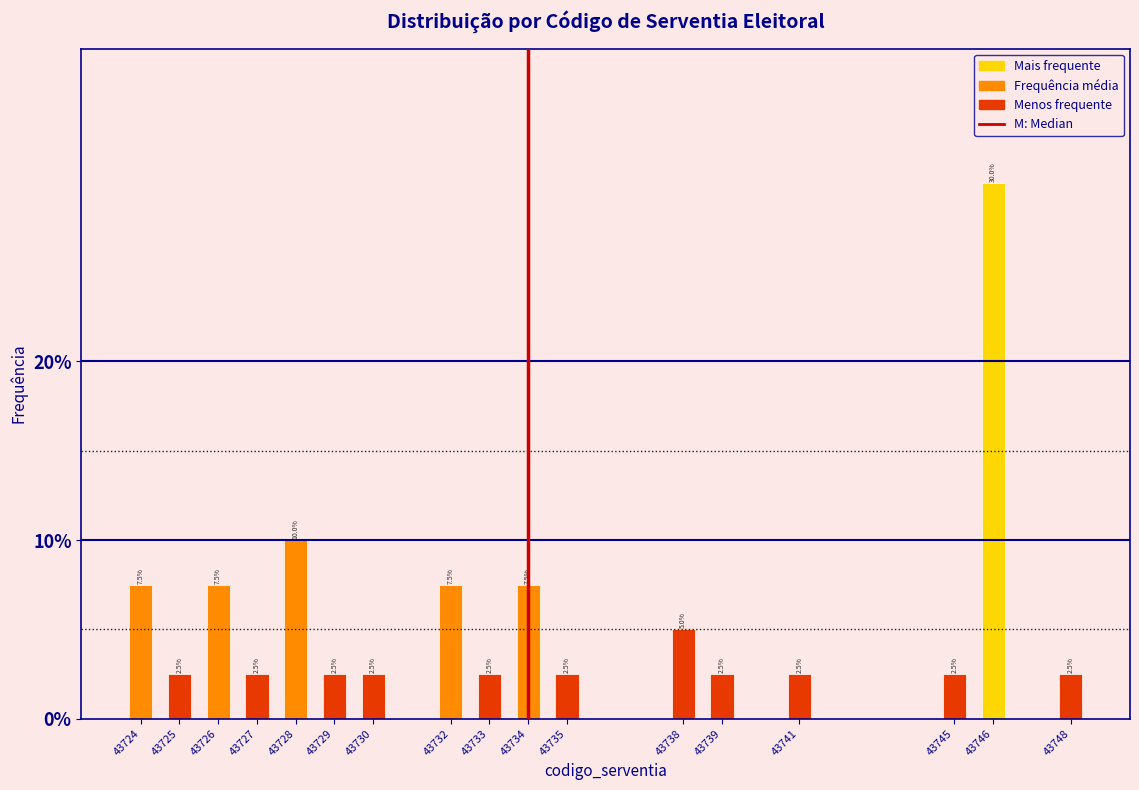

Reading left to right, what are all the values shown in this chart?

7.5	2.5	7.5	2.5	10.0	2.5	2.5	7.5	2.5	7.5	2.5	5.0	2.5	2.5	2.5	30.0	2.5